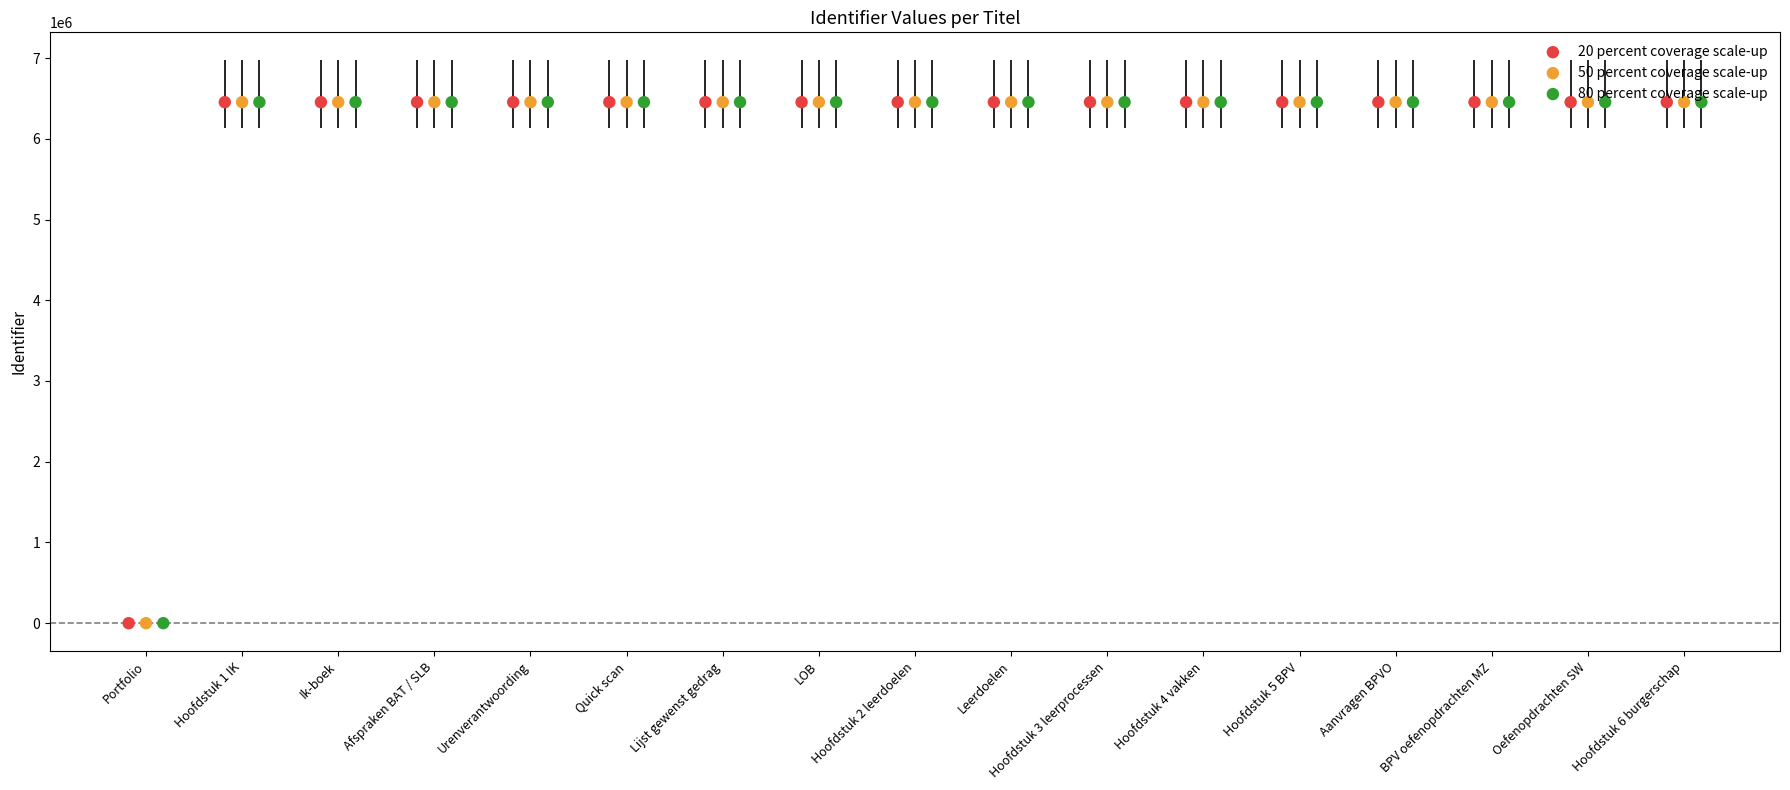

Is the value of 80 percent coverage scale-up at BPV oefenopdrachten MZ greater than the value of 50 percent coverage scale-up at Hoofdstuk 2 leerdoelen?

Yes